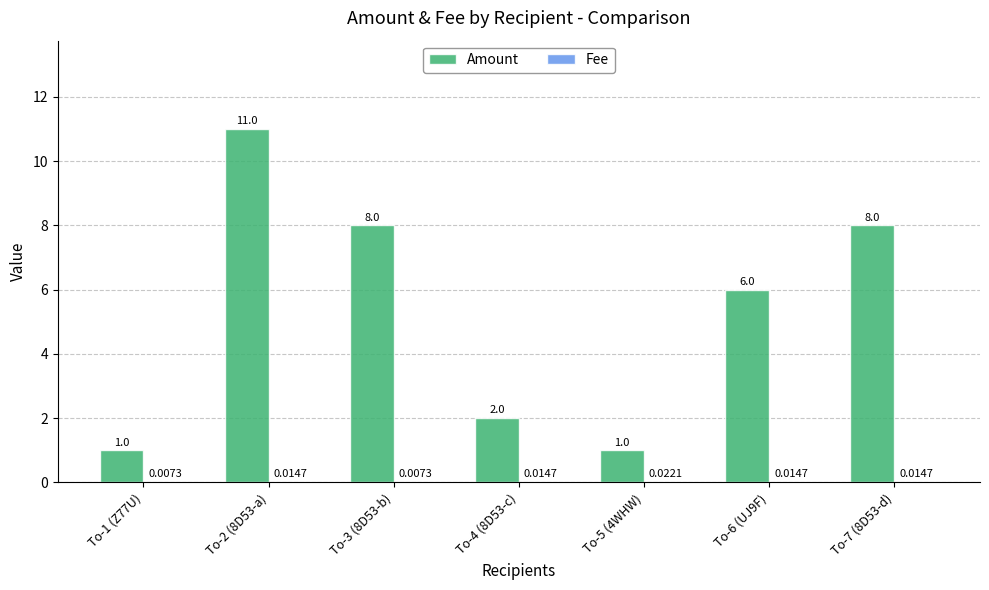

What is the sum of all Amount values?

37.0